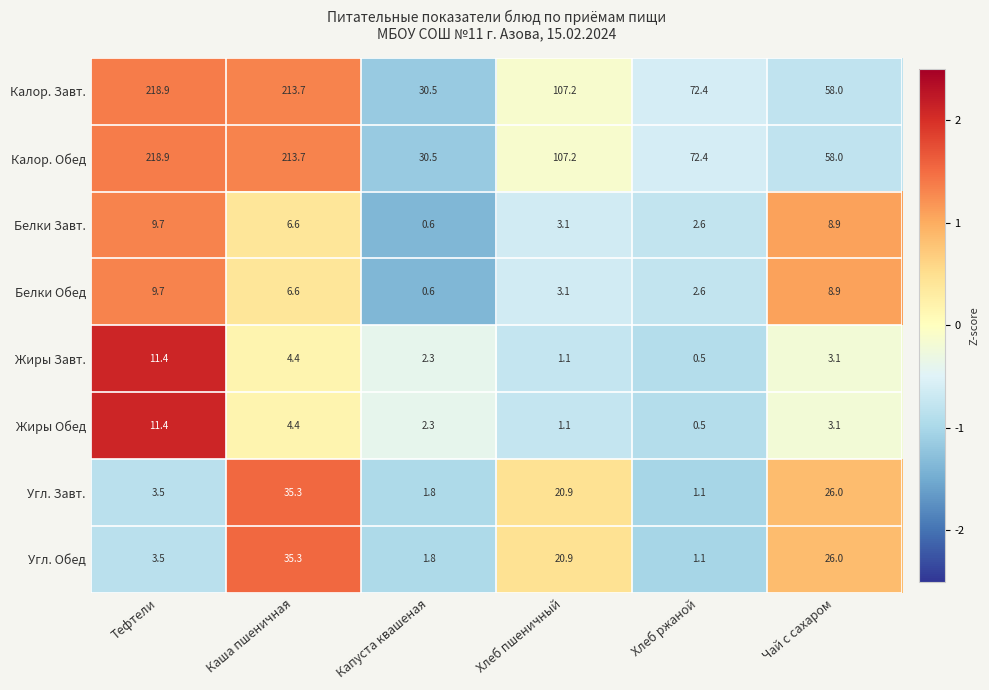

What is the highest value of the Жиры Обед series?

11.4